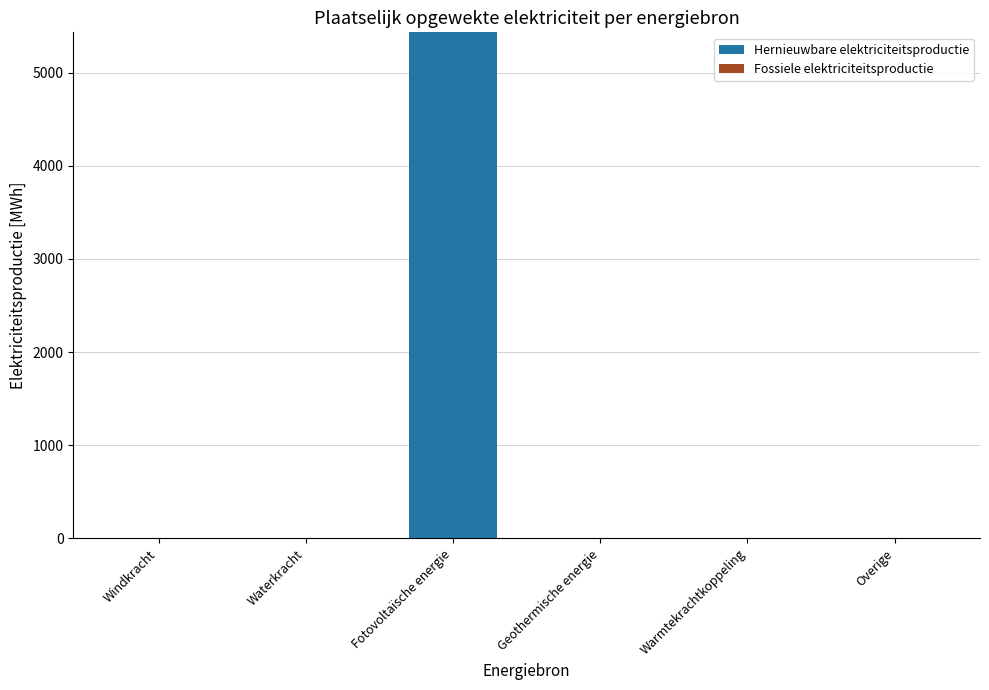

Reading right to left, transcribe all the data shown in this chart.

Overige=0.0	Warmtekrachtkoppeling=0.0	Geothermische energie=0.0	Fotovoltaïsche energie=5432.9	Waterkracht=0.0	Windkracht=0.0